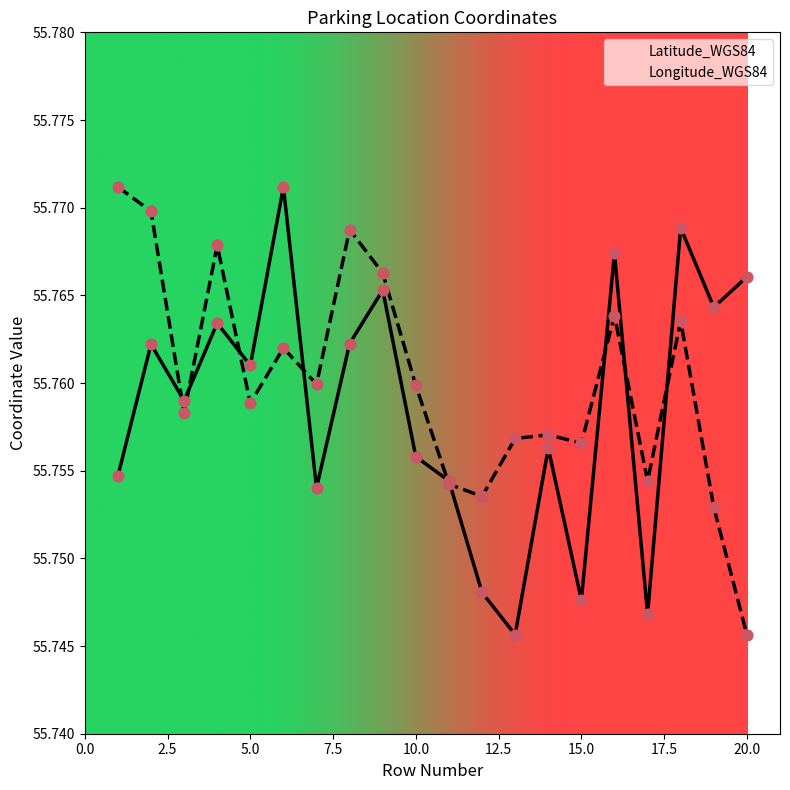

What is the total value across all series at 2?

111.5